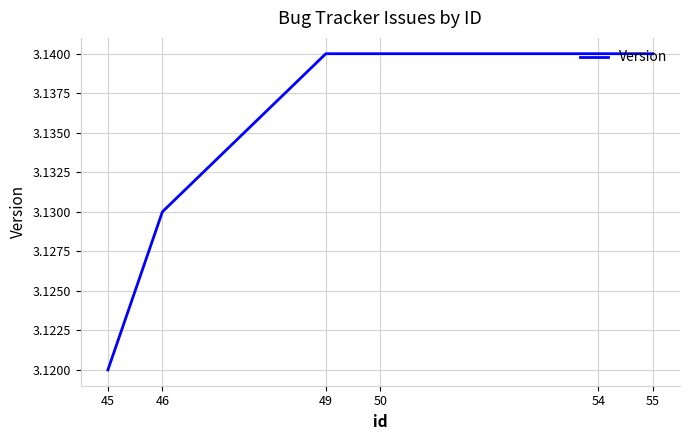

At which category does the chart reach its minimum across all series?

45